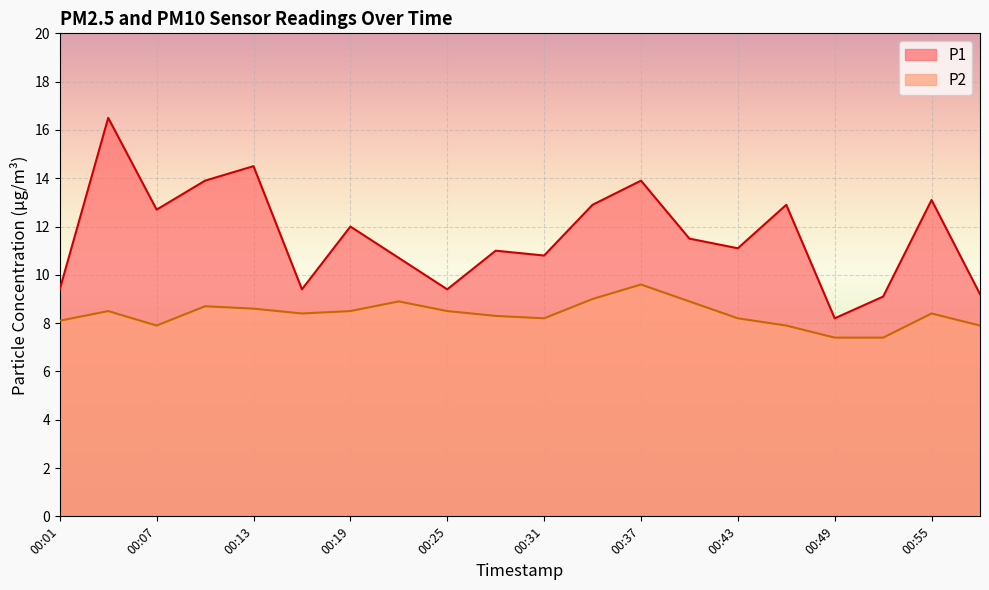

How many categories are shown in the chart?

20